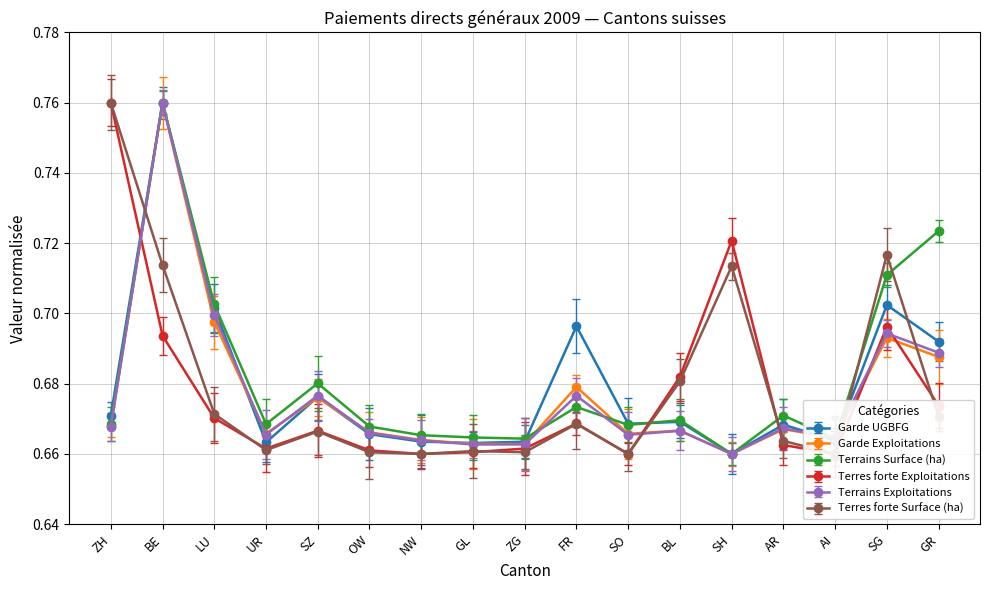

At which category is the sum across all series the highest?

BE